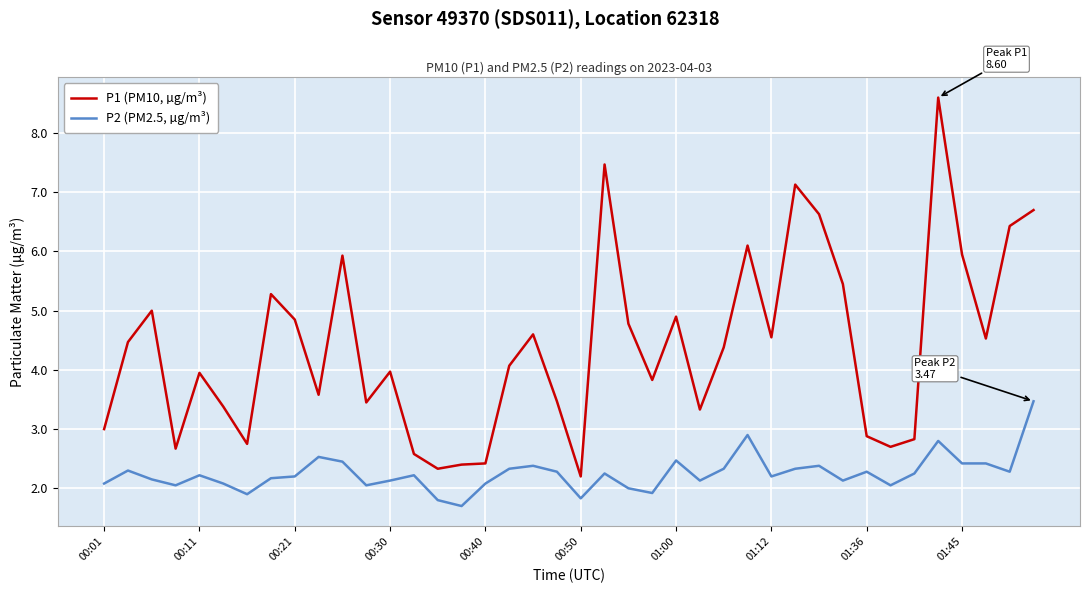

What is the highest value of the P1 (PM10, µg/m³) series?

8.6